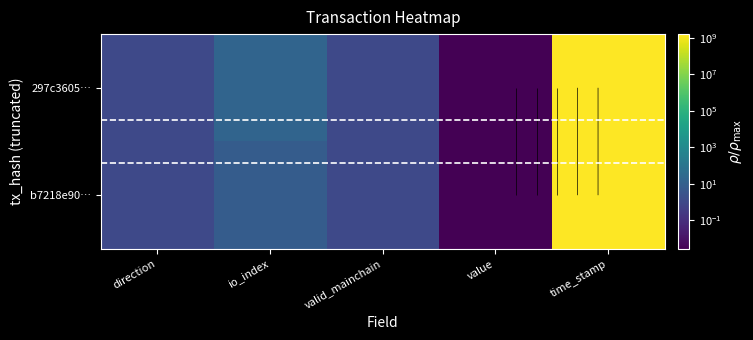

At which category is the sum across all series the highest?

time_stamp